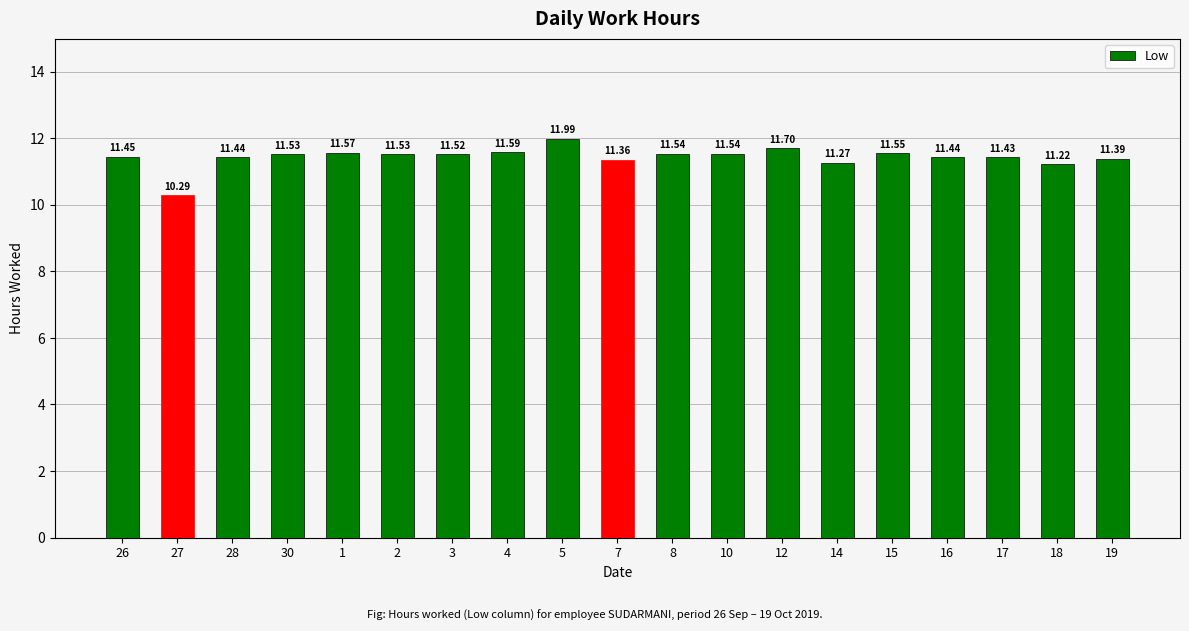

Between 19 and 2, which is larger?

2